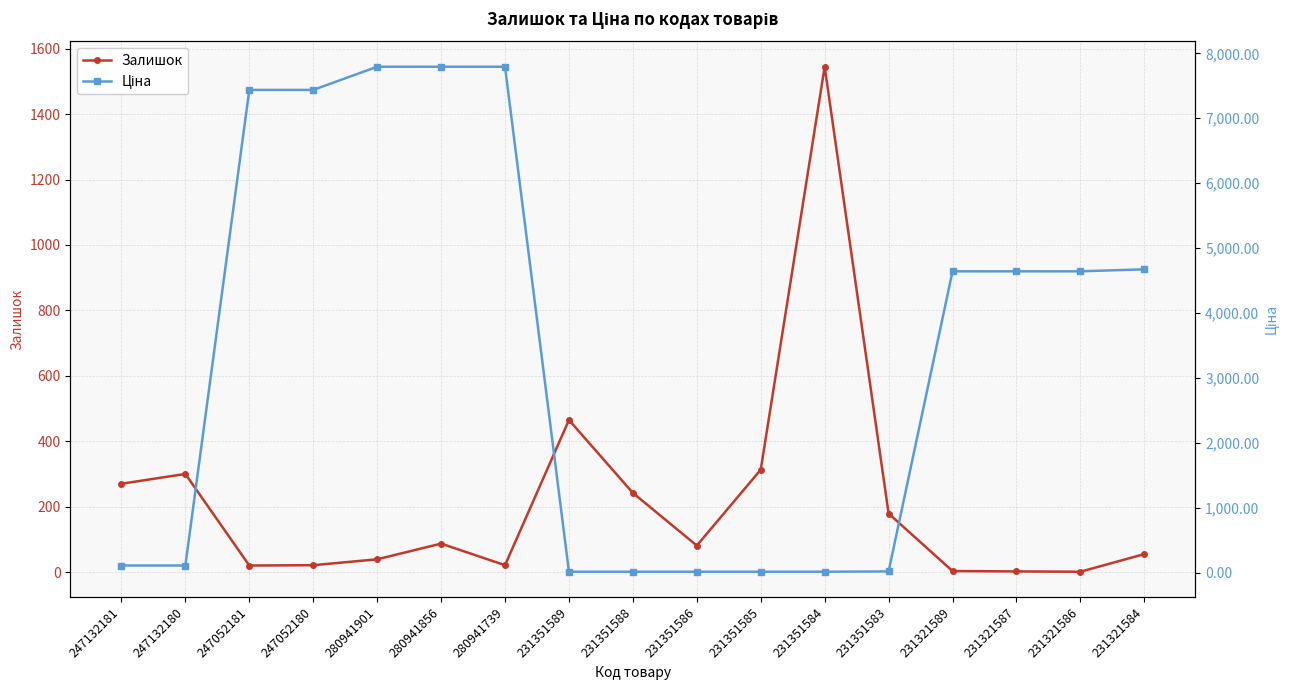

How many data points in Ціна are above 4642?

9